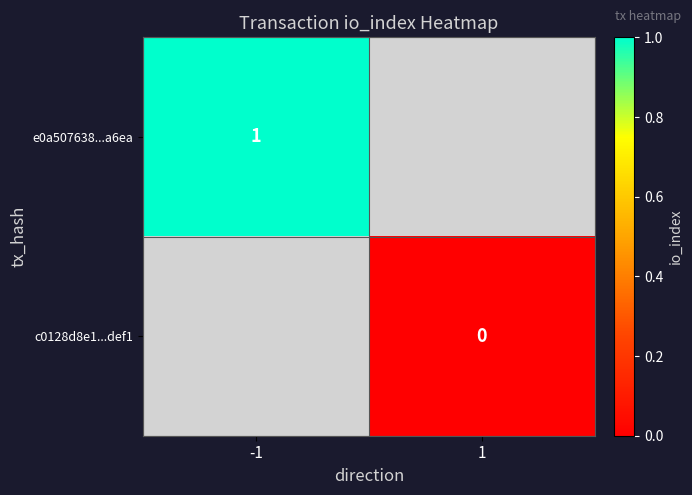

The value of e0a507638...a6ea at -1 is 1. True or false?

True